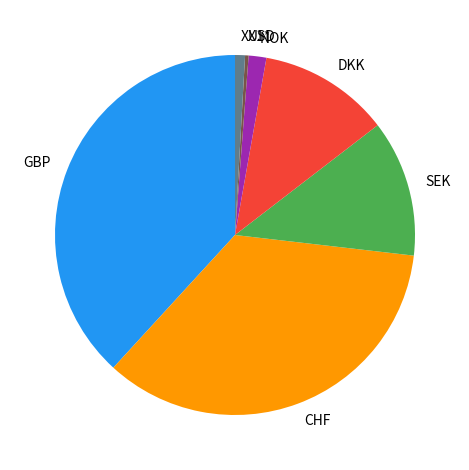

Does any single category account for the majority?

No